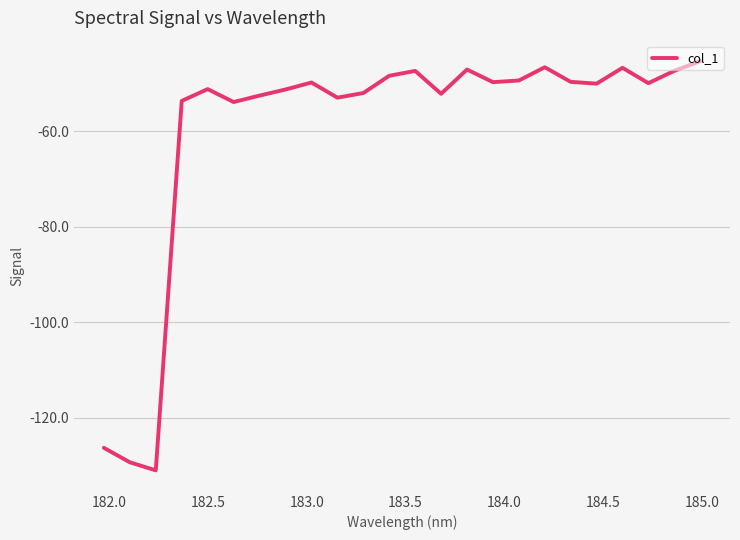

What is the sum of all values?

-1434.7